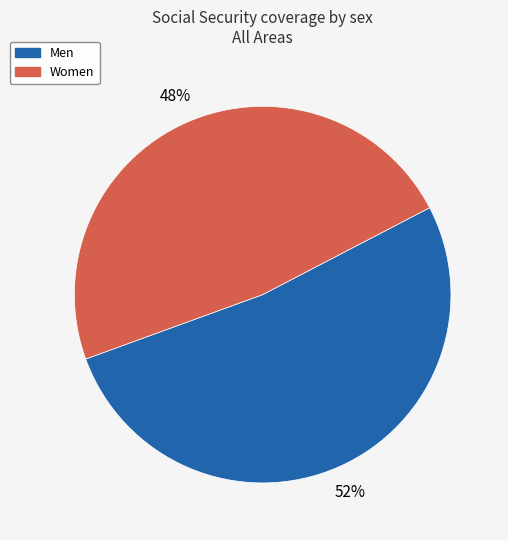

Does any single category account for the majority?

Yes